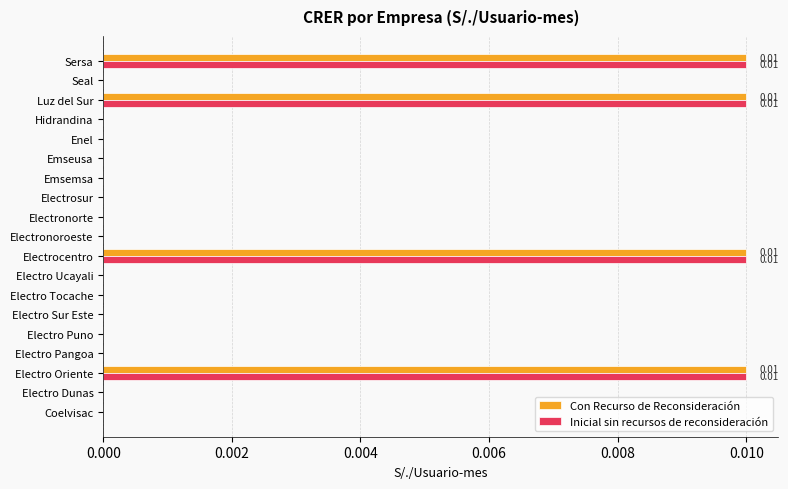

Is the value of Con Recurso de Reconsideración at Sersa greater than the value of Inicial sin recursos de reconsideración at Electro Puno?

Yes